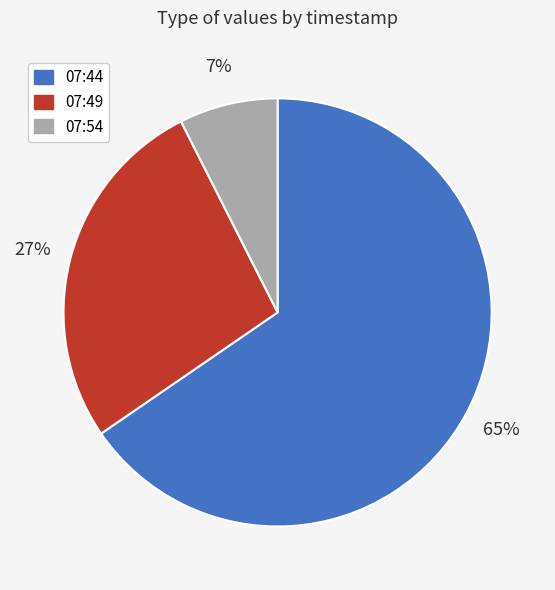

True or false: 07:54 accounts for 7% of the total.

True